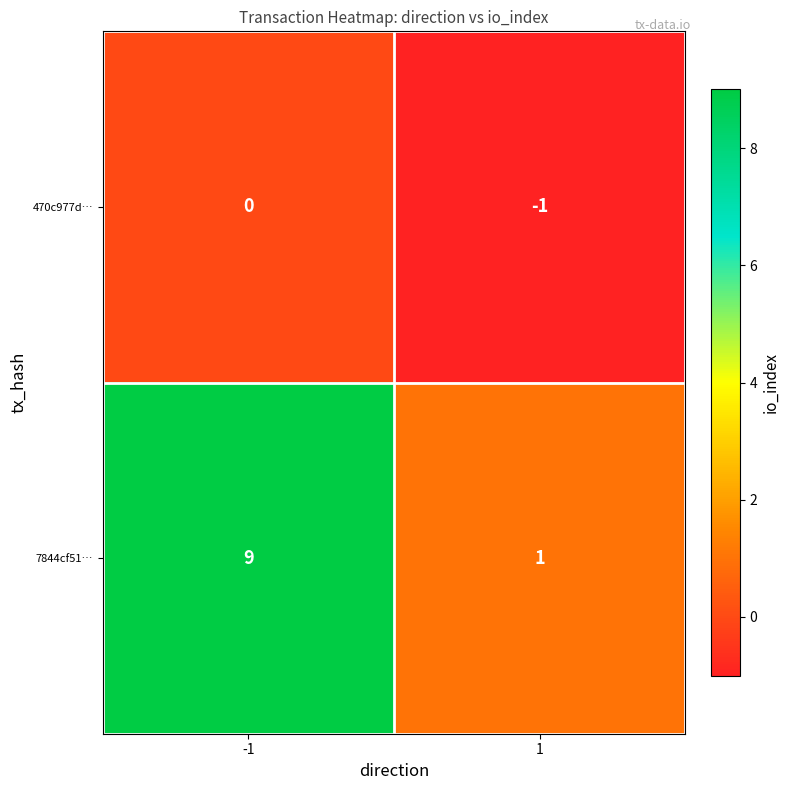

True or false: 7844cf51… has a value of 9 at -1.

True